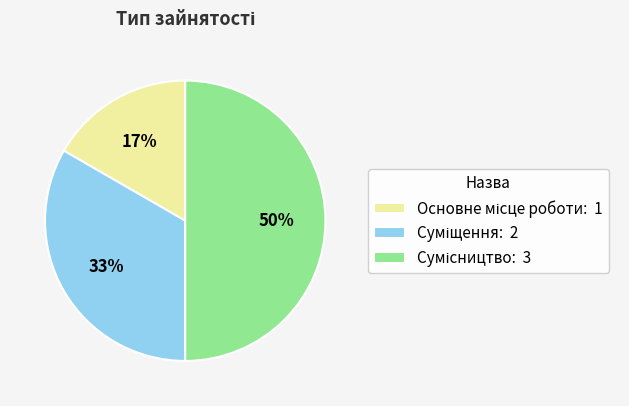

How many slices are in this pie chart?

3